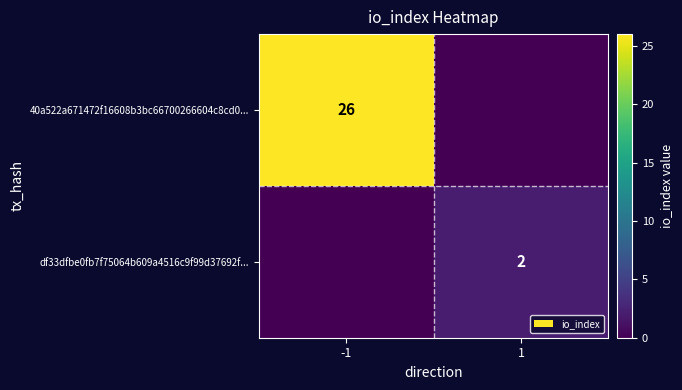

Count the number of categories in the chart.

2